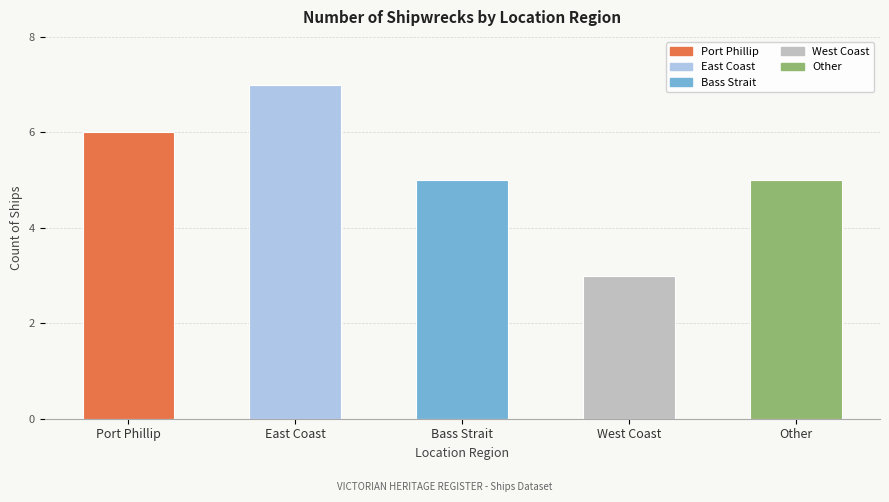

Reading left to right, what are all the values shown in this chart?

6	7	5	3	5